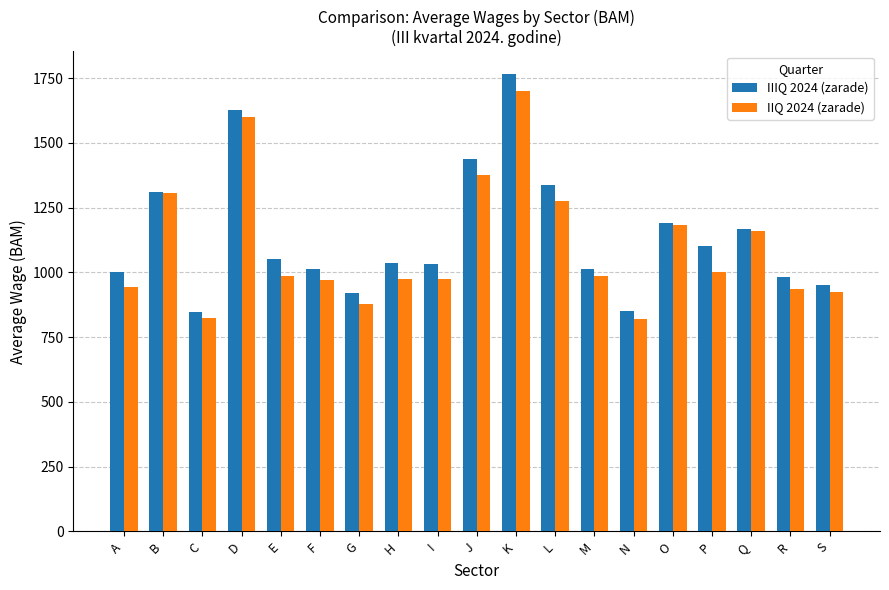

What is the value of the IIQ 2024 (zarade) bar at the 16th from the left?

1003